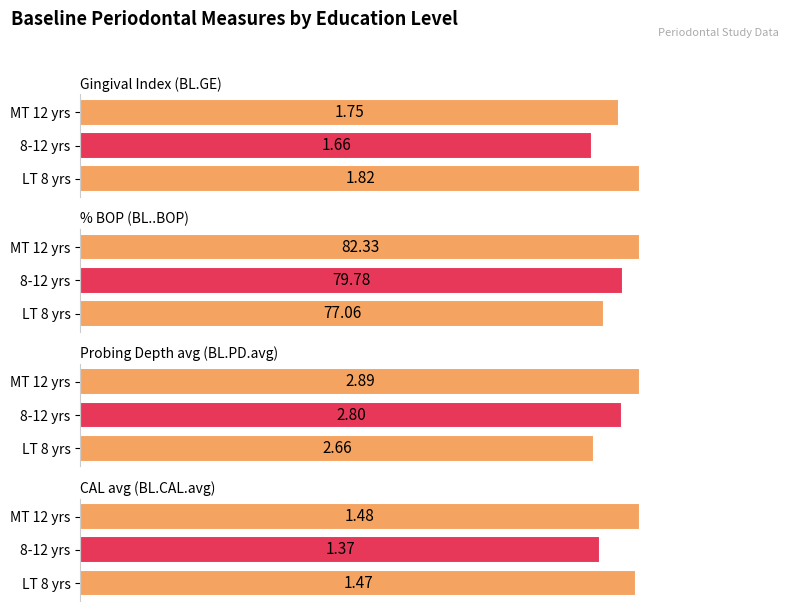

How many bars are there in each group?

4